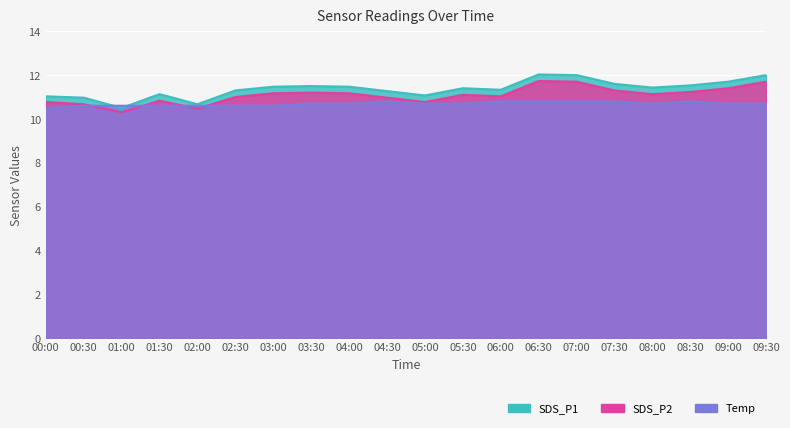

How many lines are shown in the chart?

3